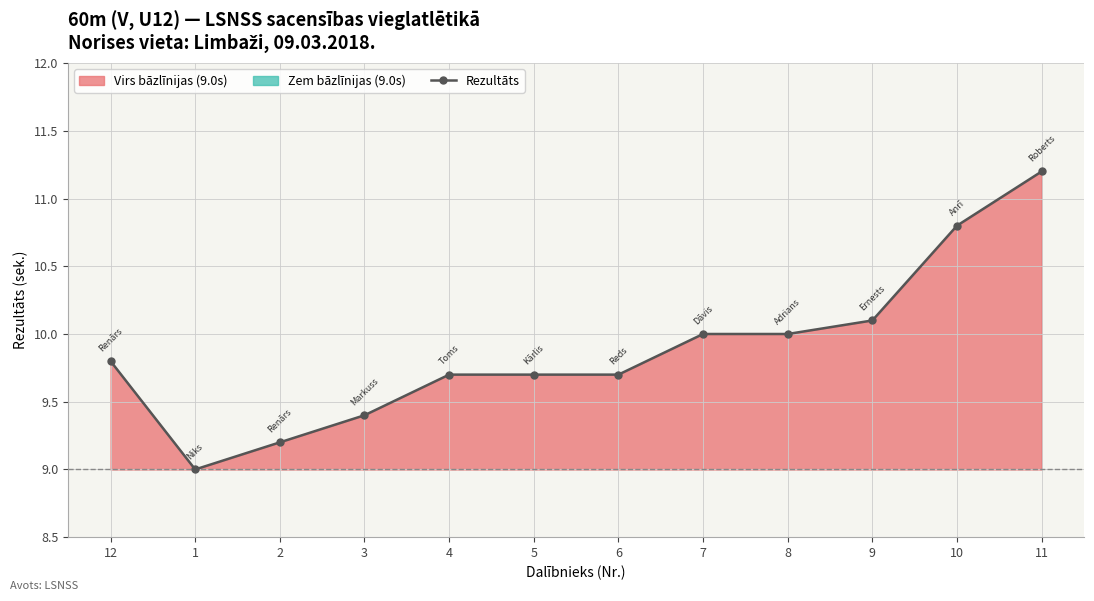

Reading left to right, transcribe all the data shown in this chart.

9.8	9.0	9.2	9.4	9.7	9.7	9.7	10.0	10.0	10.1	10.8	11.2